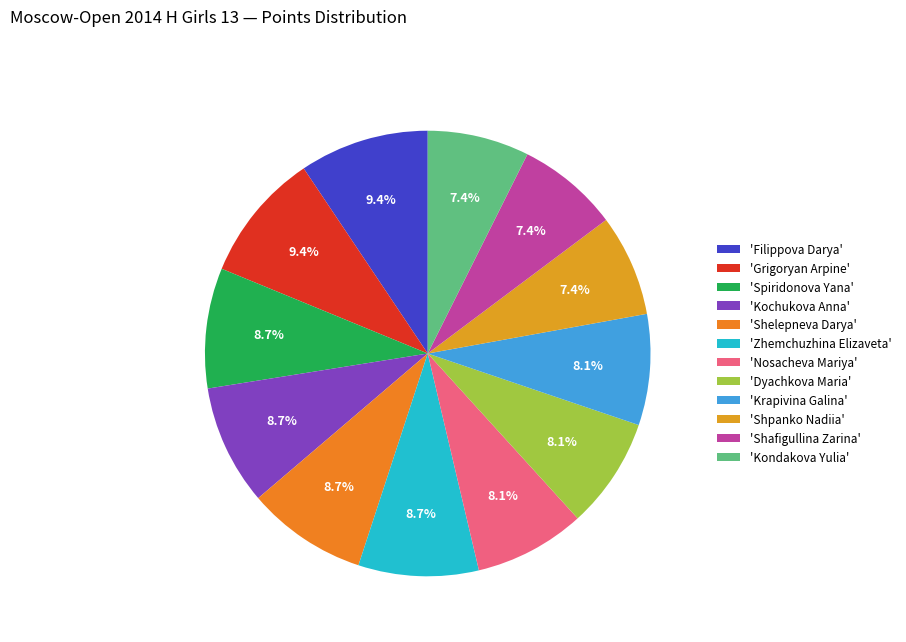

Rank the categories by value from highest to lowest.

Filippova Darya, Grigoryan Arpine, Spiridonova Yana, Kochukova Anna, Shelepneva Darya, Zhemchuzhina Elizaveta, Nosacheva Mariya, Dyachkova Maria, Krapivina Galina, Shpanko Nadiia, Shafigullina Zarina, Kondakova Yulia